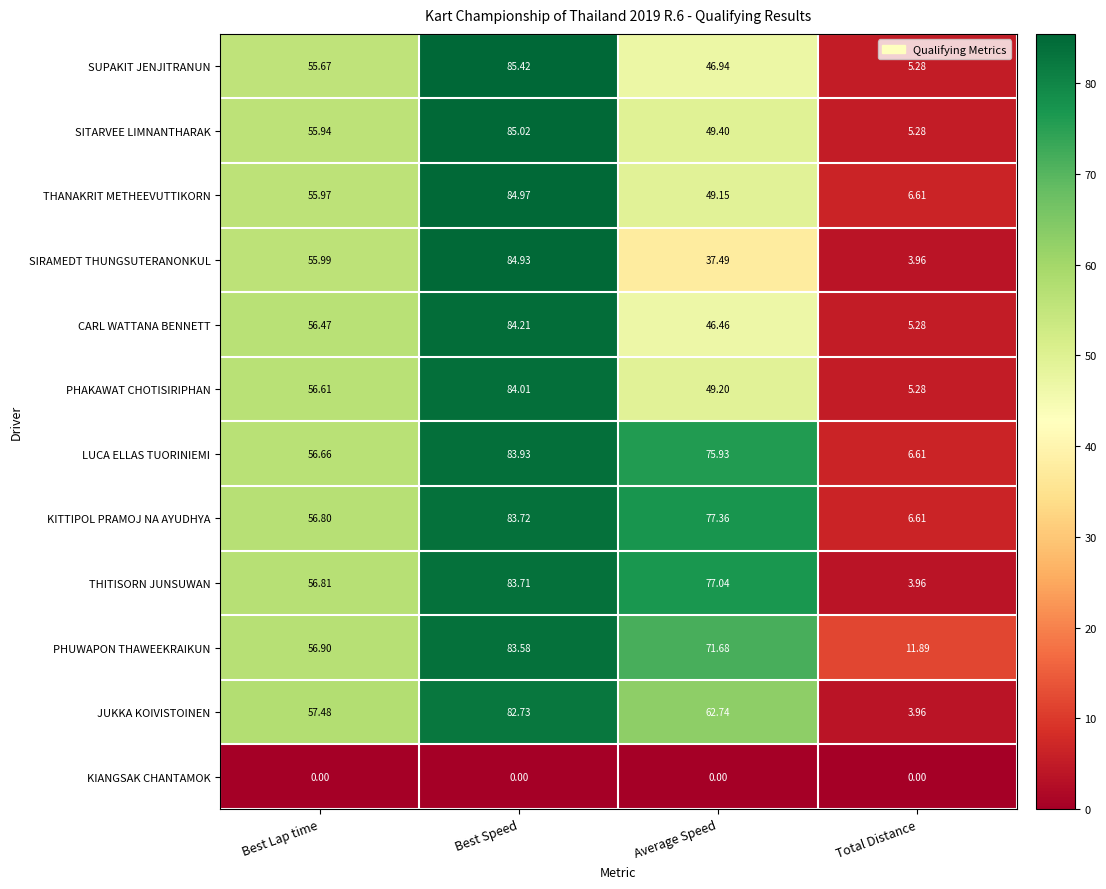

Between Best Speed and Total Distance, which series saw the biggest shift?

SIRAMEDT THUNGSUTERANONKUL